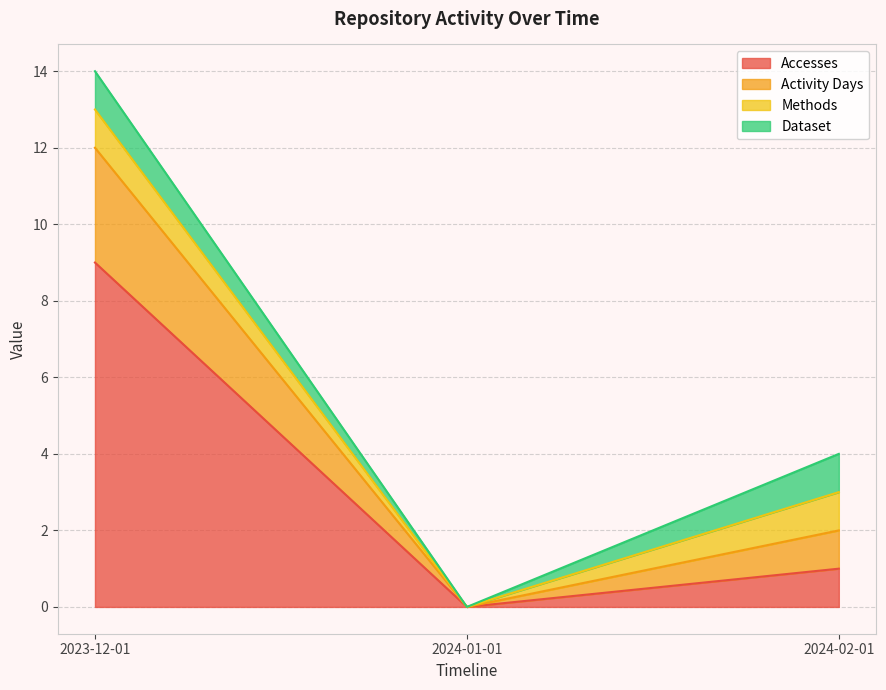

Is the value of Accesses at 2023-12-01 greater than the value of Activity Days at 2024-01-01?

Yes